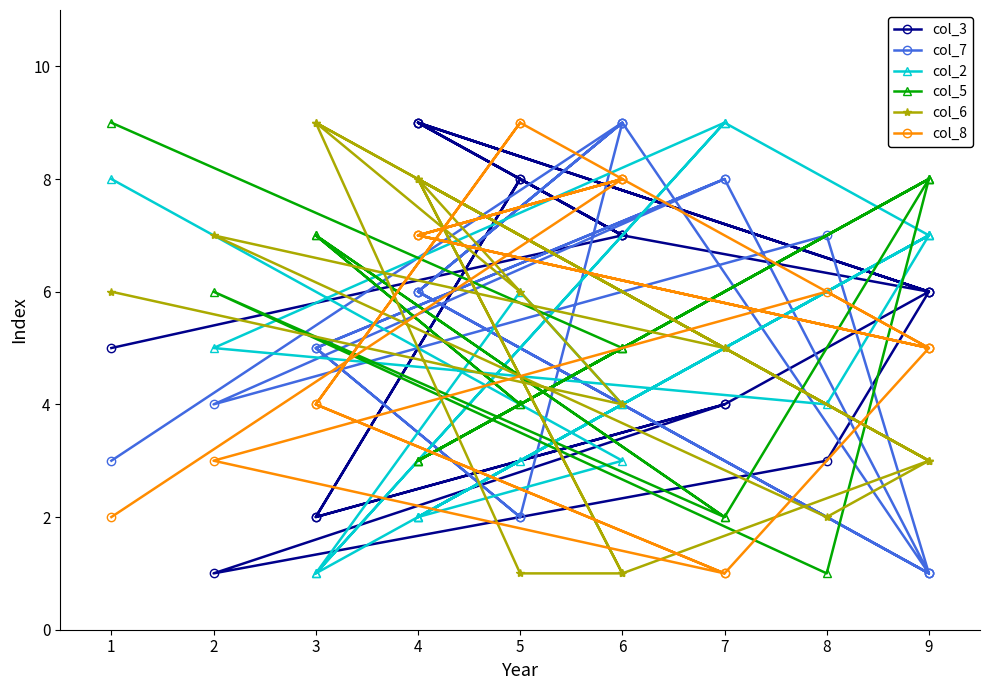

What are all the series names shown in the legend?

col_3, col_7, col_2, col_5, col_6, col_8